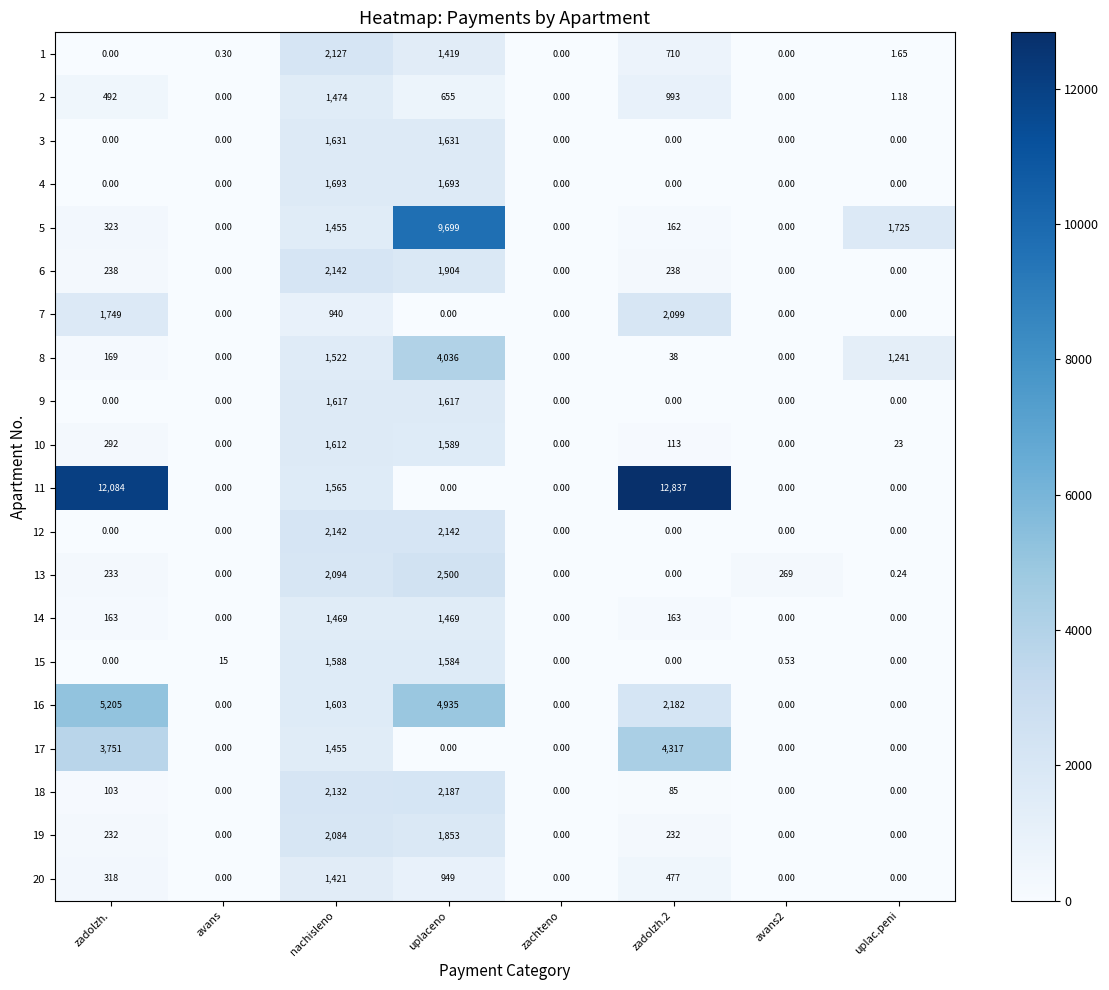

At which category is the sum across all series the highest?

uplaceno